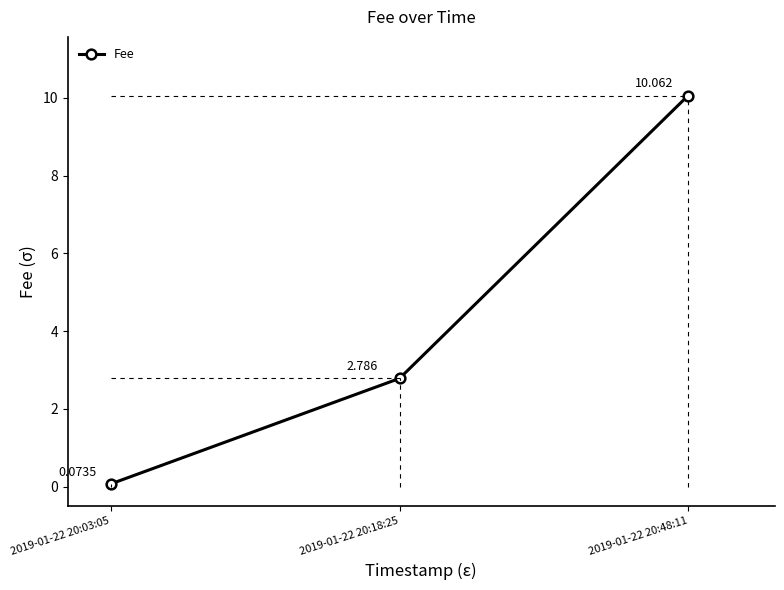

Which category has the lowest value across all series?

2019-01-22 20:03:05